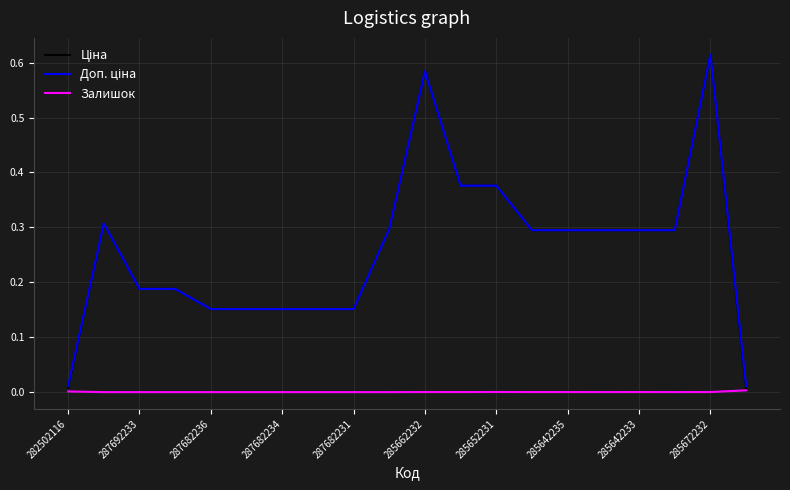

How many lines are shown in the chart?

3